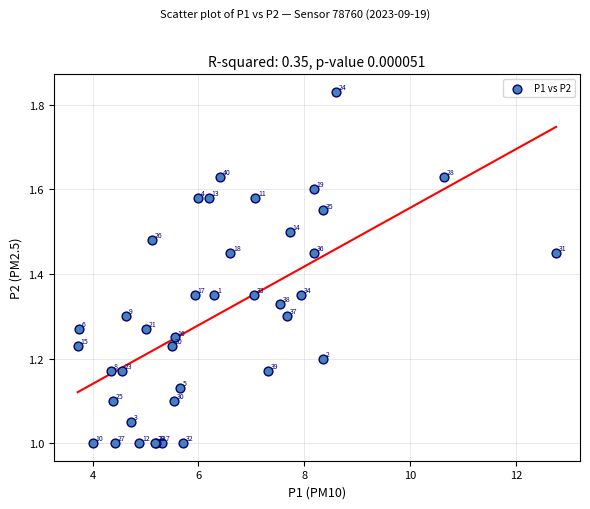

What Y value in the scatter plot is closest to 1?

1.0